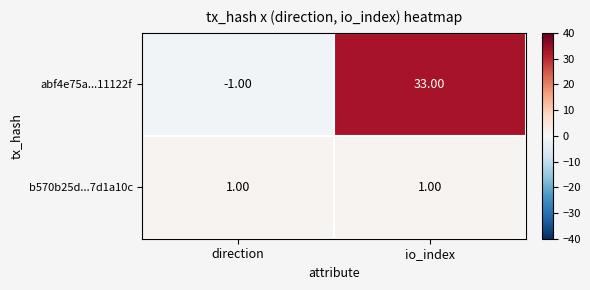

What is the sum of all abf4e75a...11122f values?

32